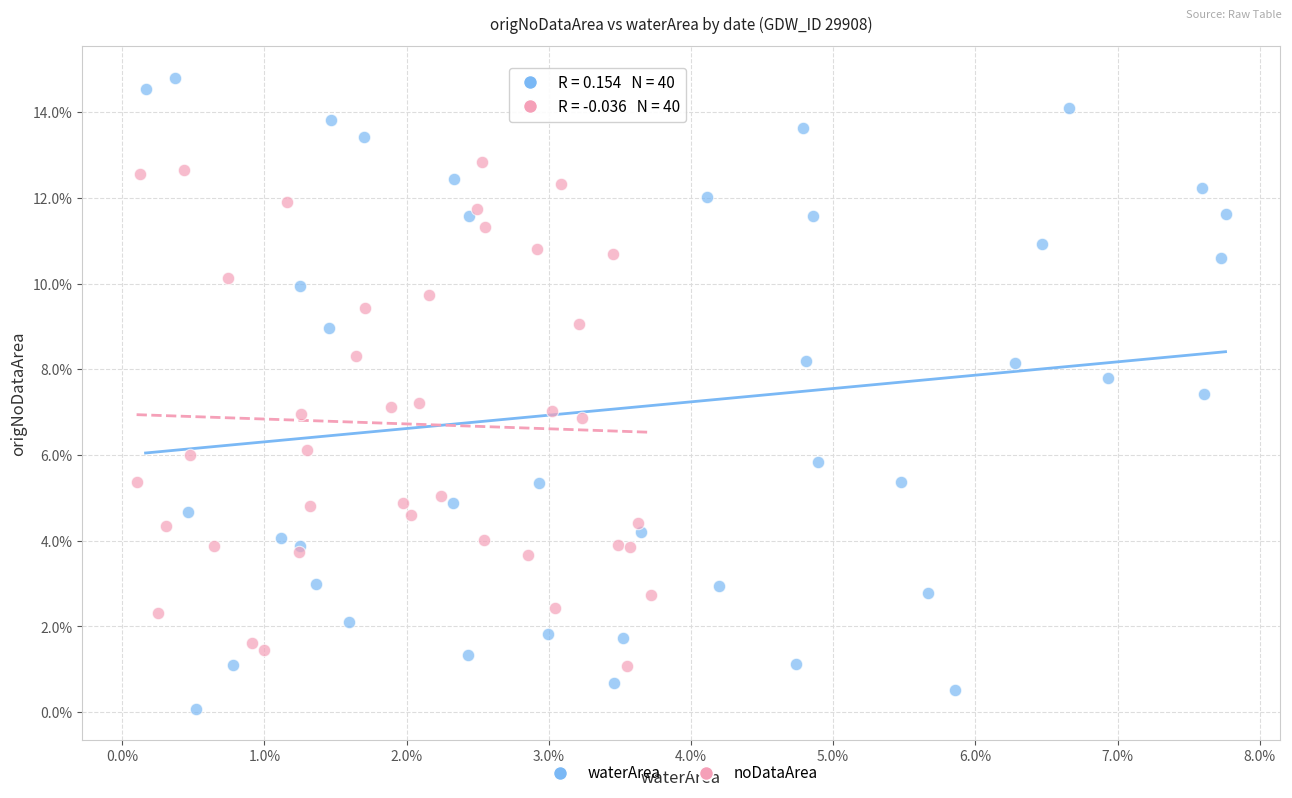

Which series reaches the maximum Y coordinate?

waterArea